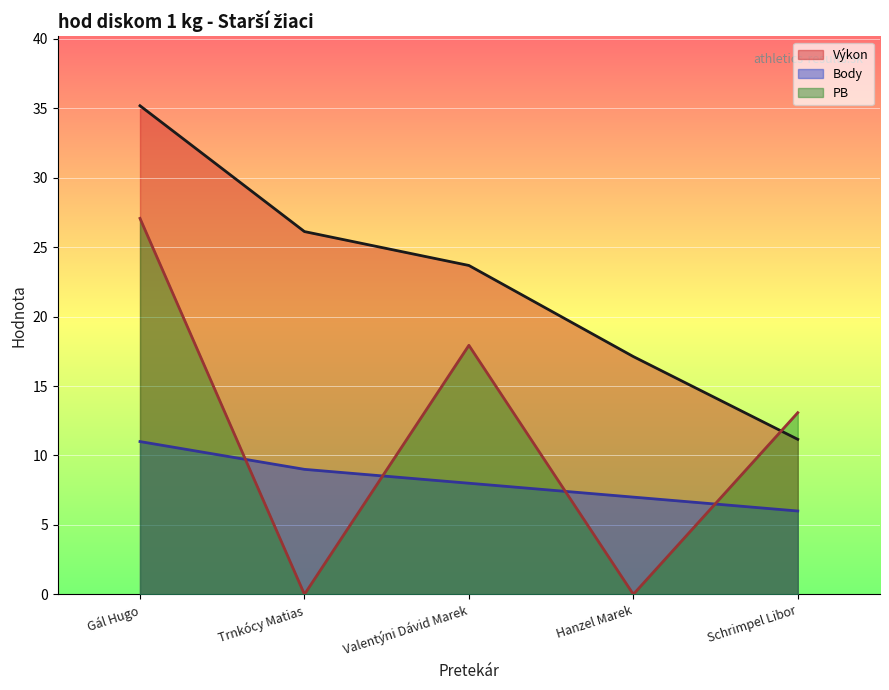

How many lines are shown in the chart?

3